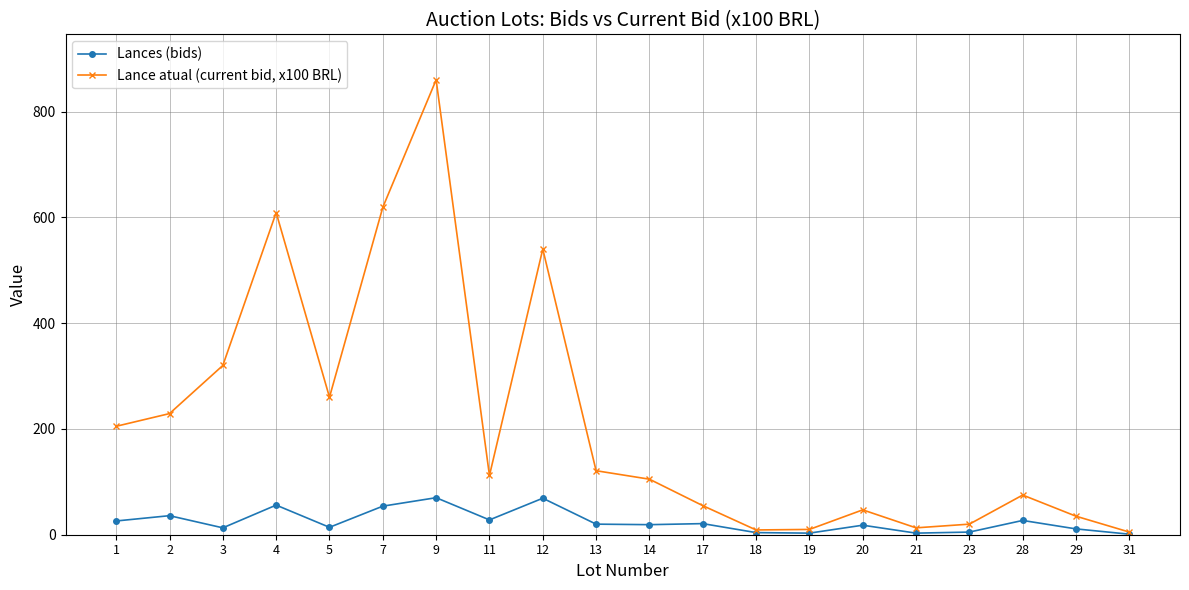

The value of Lances (bids) at 9 is 37. True or false?

False